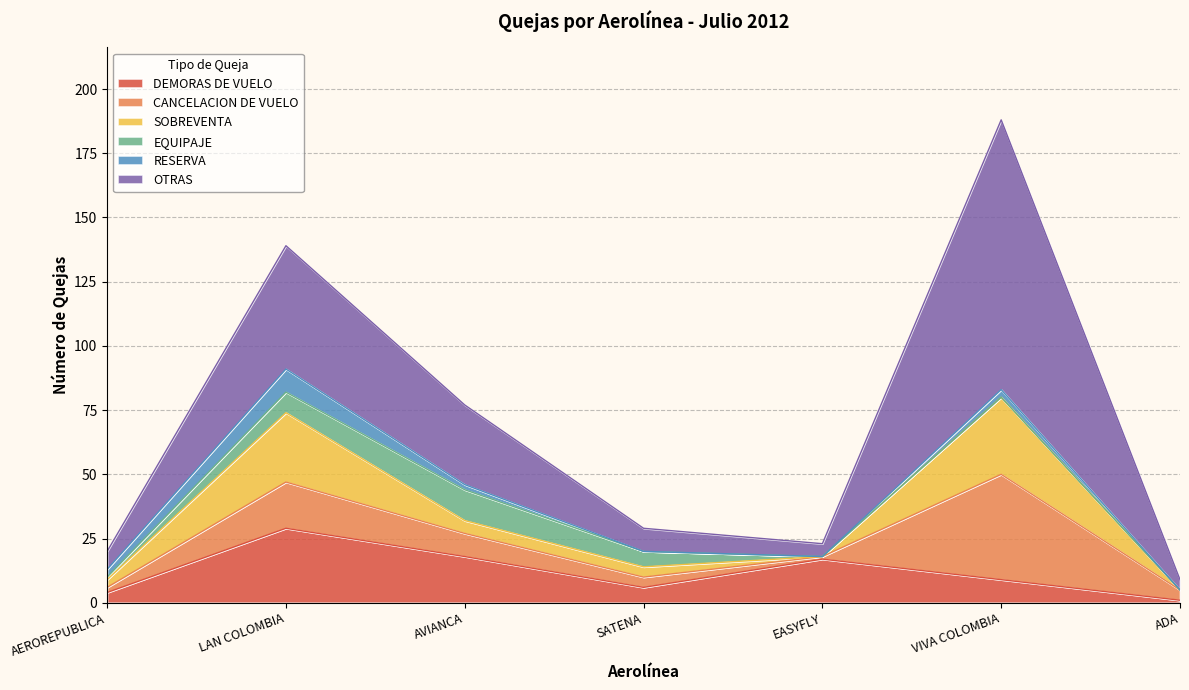

What is the difference between the maximum and minimum values in the SOBREVENTA series?

30